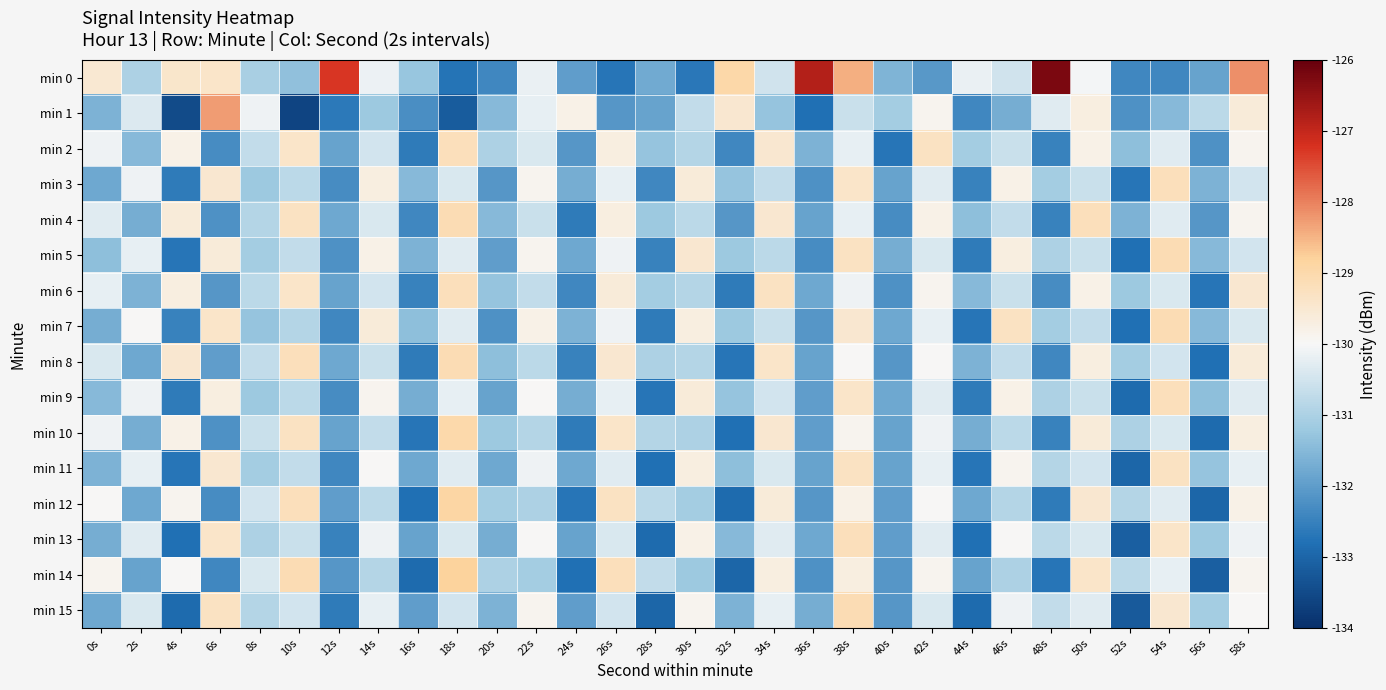

Rank the series at 48s from lowest to highest value.

min 14, min 12, min 2, min 4, min 10, min 8, min 6, min 3, min 7, min 5, min 9, min 11, min 13, min 15, min 1, min 0